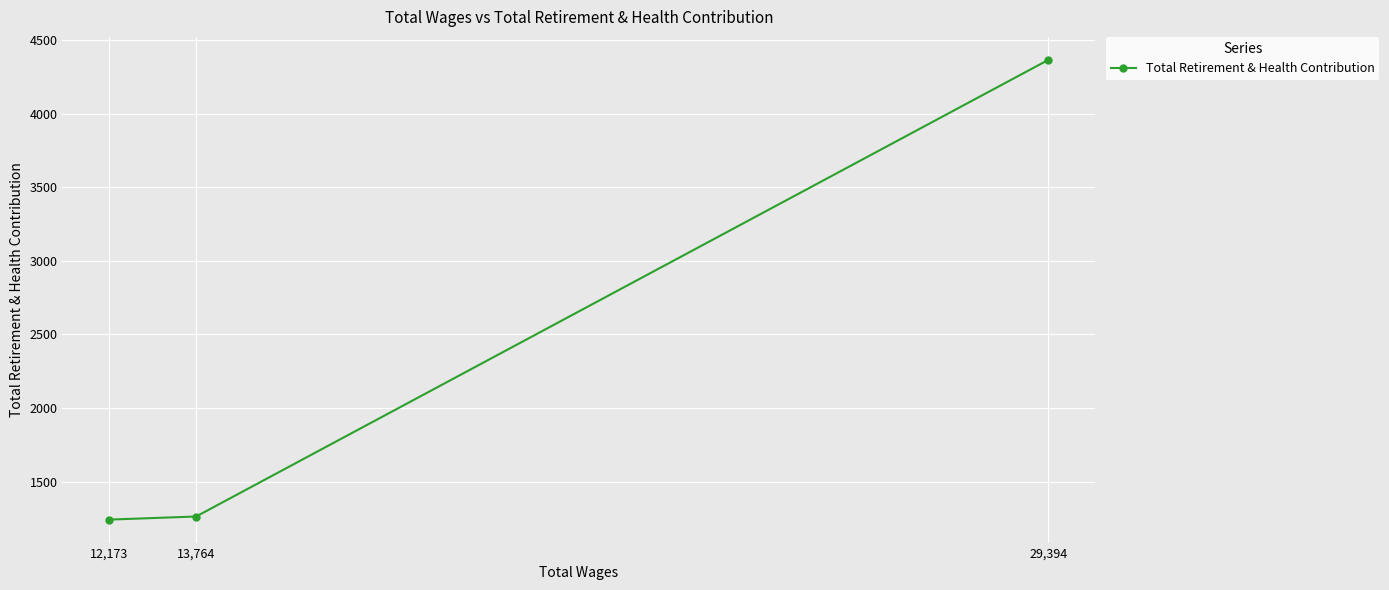

Rank the categories by value from lowest to highest.

12,173, 13,764, 29,394